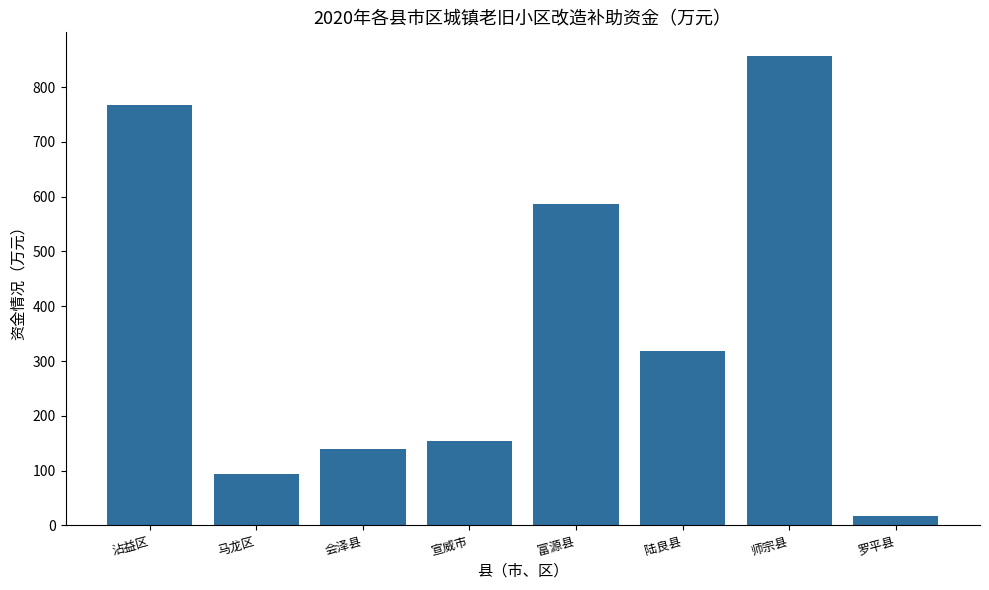

Rank the categories by value from highest to lowest.

师宗县, 沾益区, 富源县, 陆良县, 宣威市, 会泽县, 马龙区, 罗平县